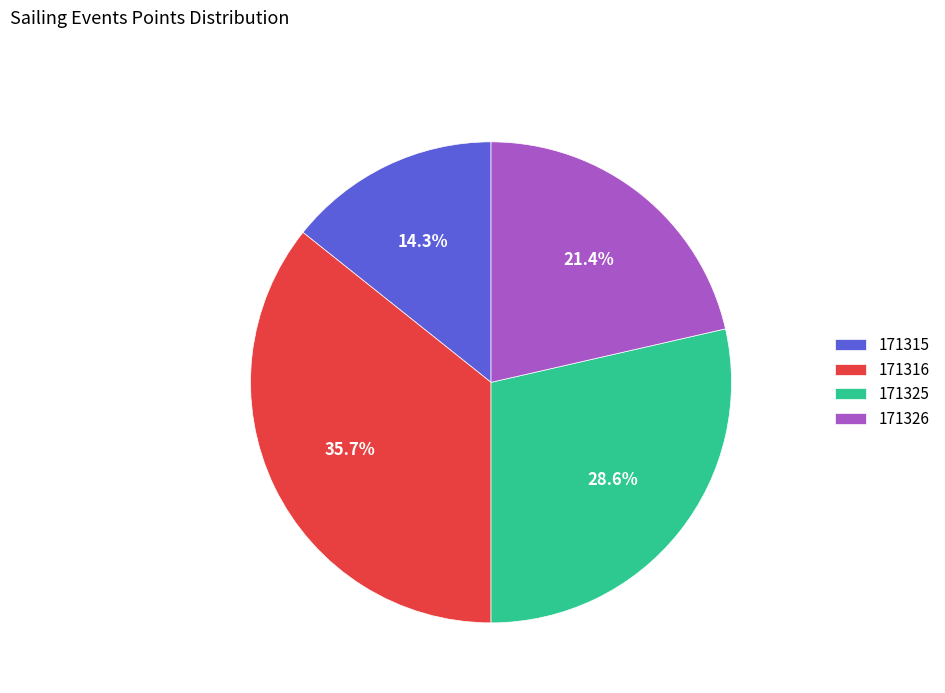

How much of the chart is everything except 171316?

64.3%